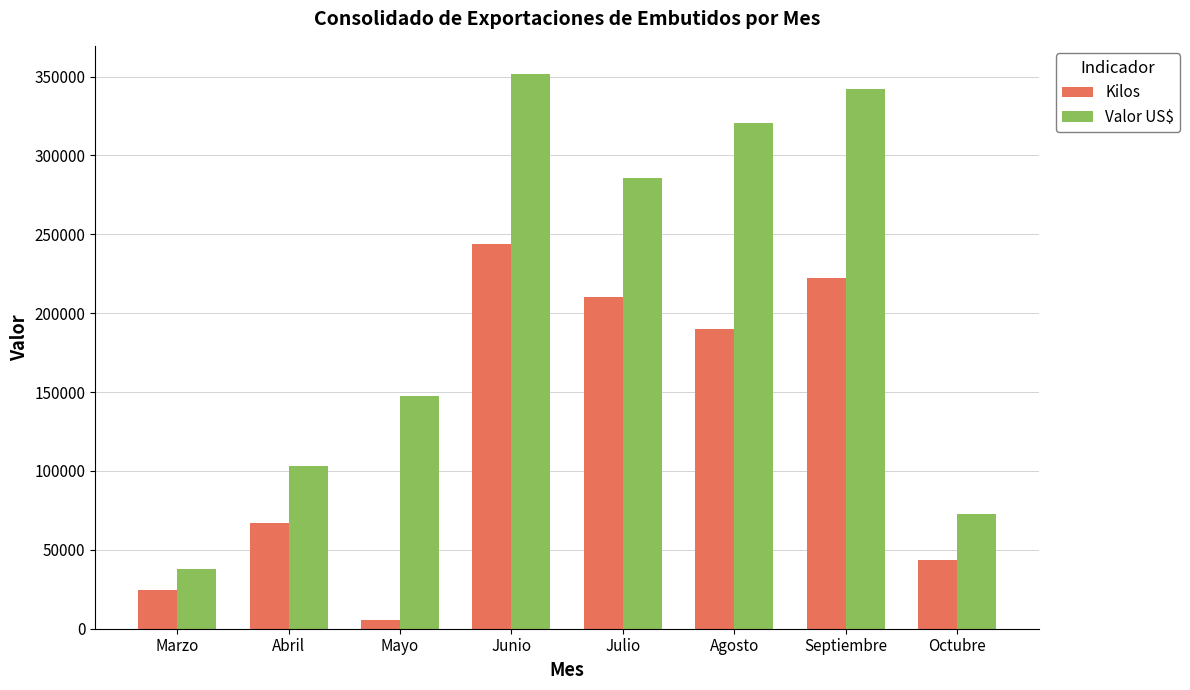

Between Marzo and Julio, which series saw the biggest shift?

Valor US$